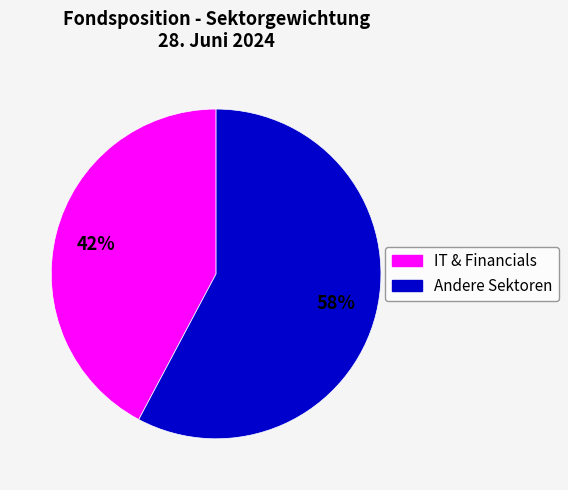

To the nearest percent, what is the difference between the largest and smallest slice percentages?

16%